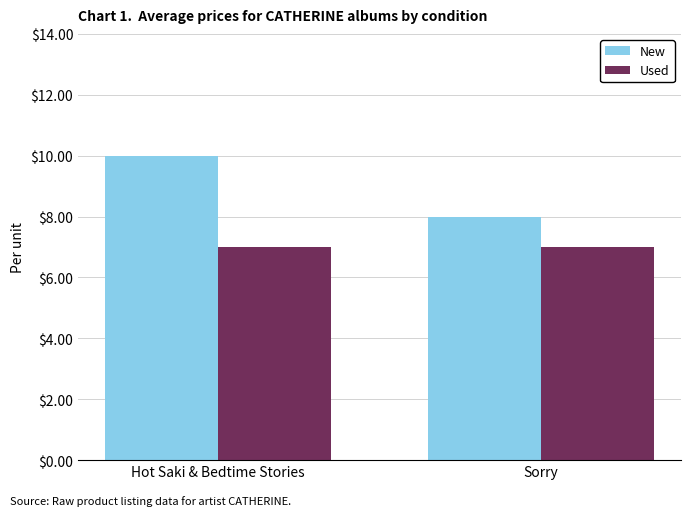

How many bars are there in each group?

2